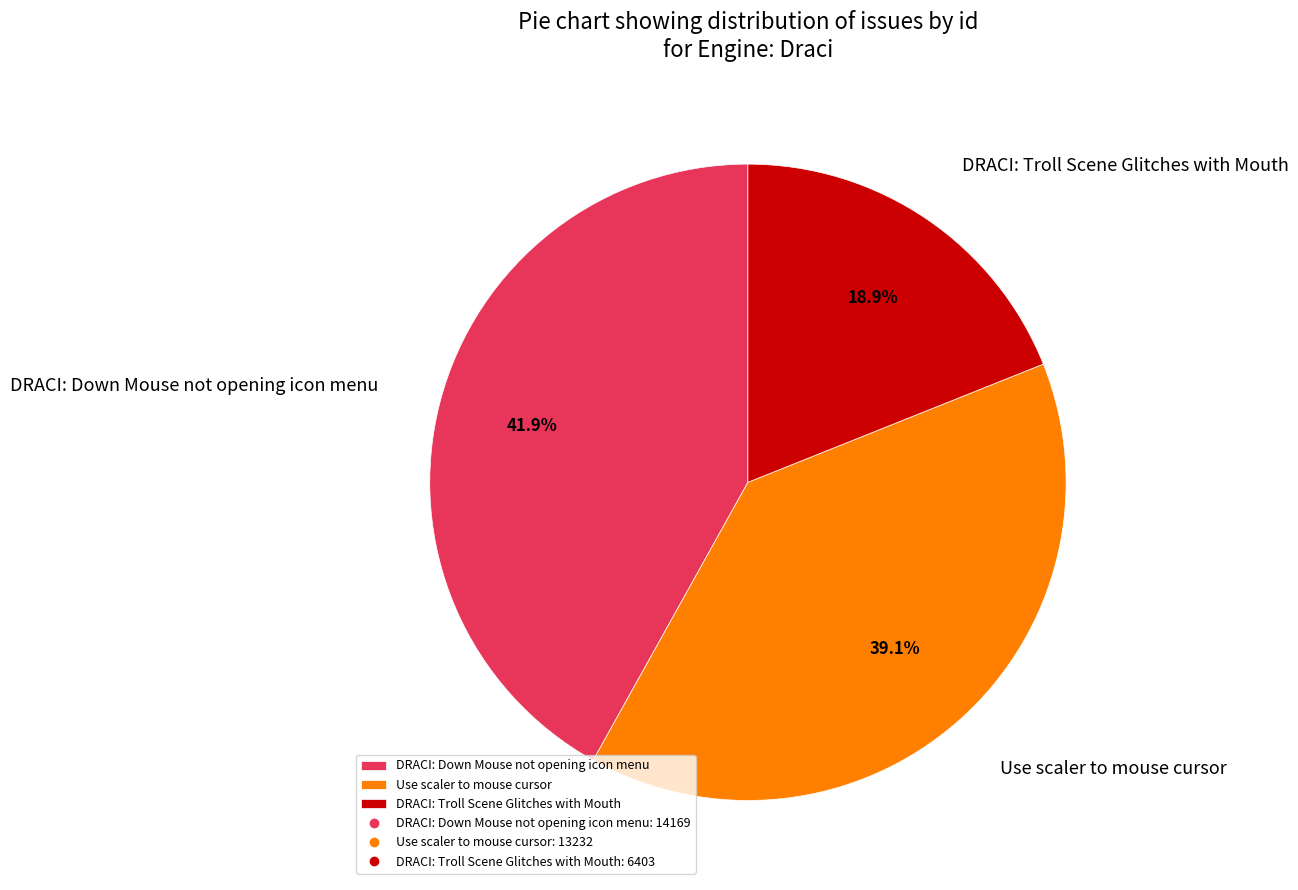

The Use scaler to mouse cursor slice represents 26% of the pie. True or false?

False